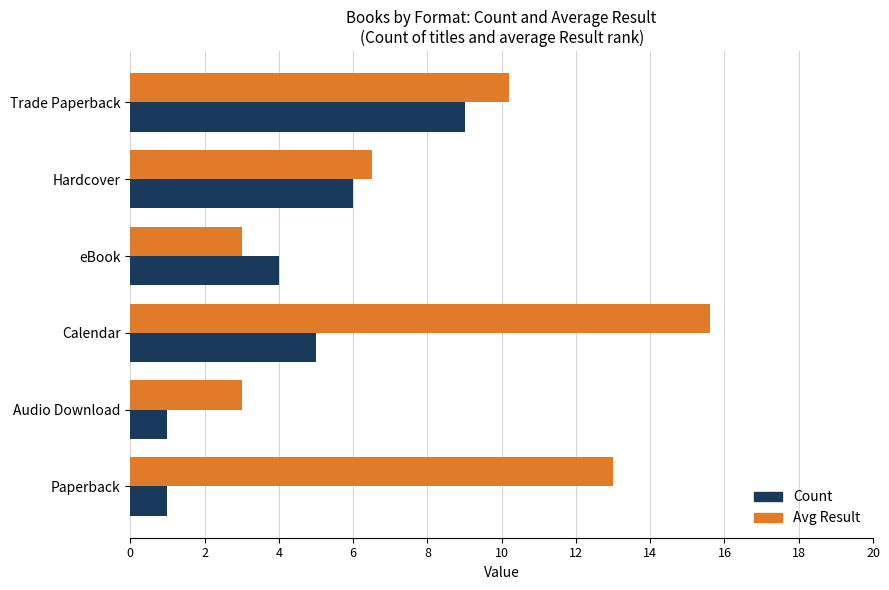

How many data points in Avg Result are above 10?

3